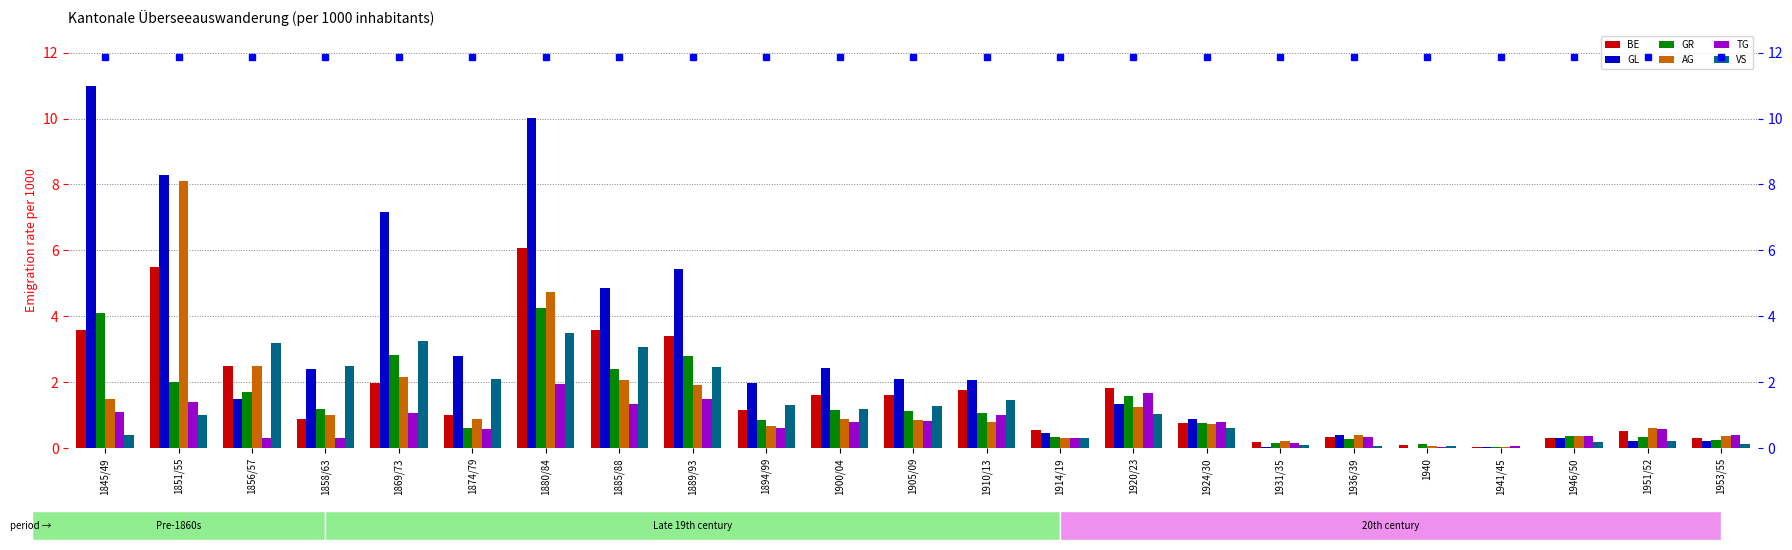

Which series changed the most between 1920/23 and 1931/35?

BE